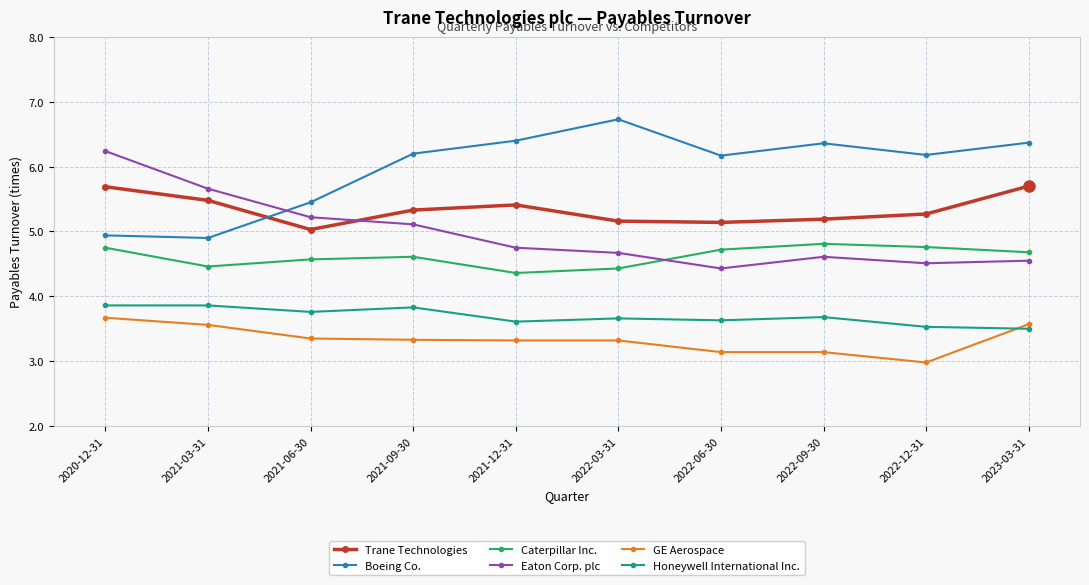

Rank the series at 2022-12-31 from highest to lowest value.

Boeing Co., Trane Technologies, Caterpillar Inc., Eaton Corp. plc, Honeywell International Inc., GE Aerospace